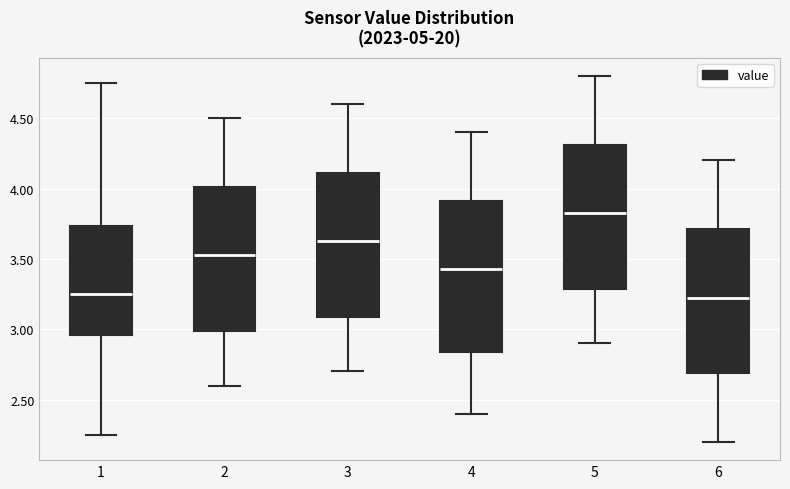

Reading left to right, read every box against the y-axis: the position of its median line, the range the box covers, and the ends of its whiskers. The values are not printed on the chart, so give them approximately, as read against the axis.

1: median 3.25, box 2.95 to 3.75, whiskers 2.25 to 4.75
2: median 3.55, box 3.00 to 4.00, whiskers 2.60 to 4.50
3: median 3.65, box 3.10 to 4.10, whiskers 2.70 to 4.60
4: median 3.45, box 2.85 to 3.90, whiskers 2.40 to 4.40
5: median 3.85, box 3.30 to 4.30, whiskers 2.90 to 4.80
6: median 3.25, box 2.70 to 3.70, whiskers 2.20 to 4.20